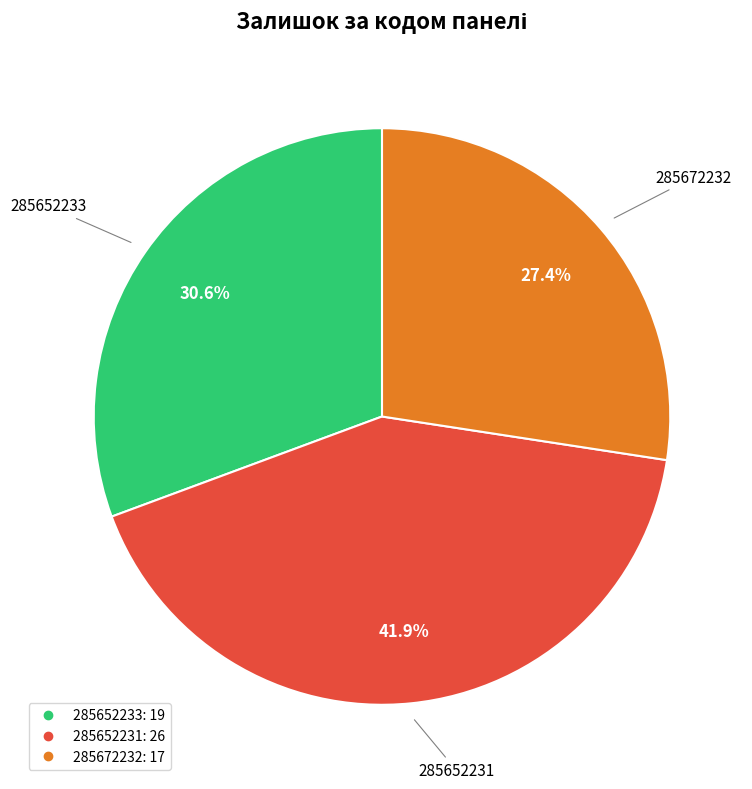

The 285652233 slice represents 31% of the pie. True or false?

True